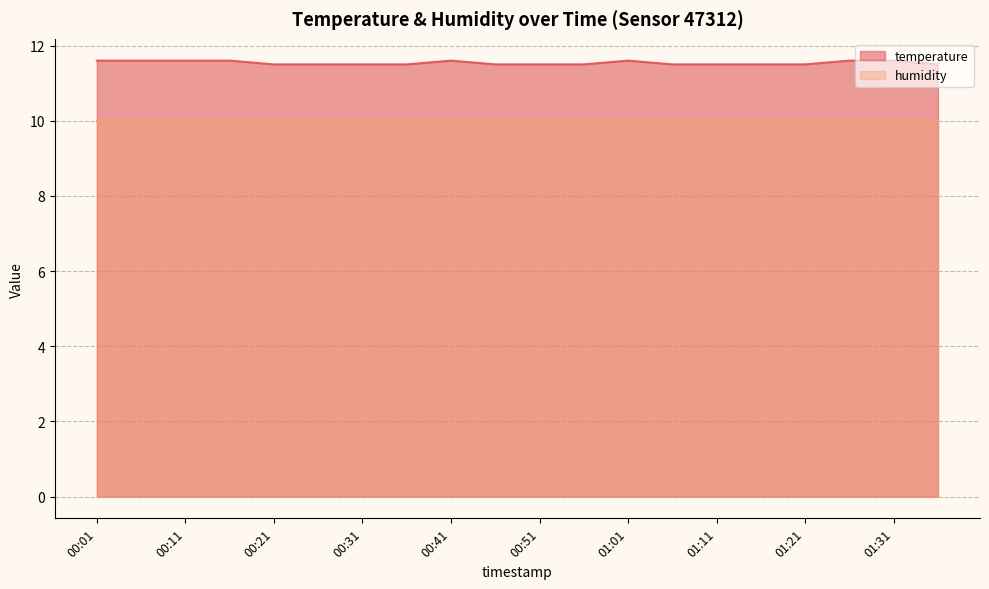

What is the value of the 15th point from the left?

11.5